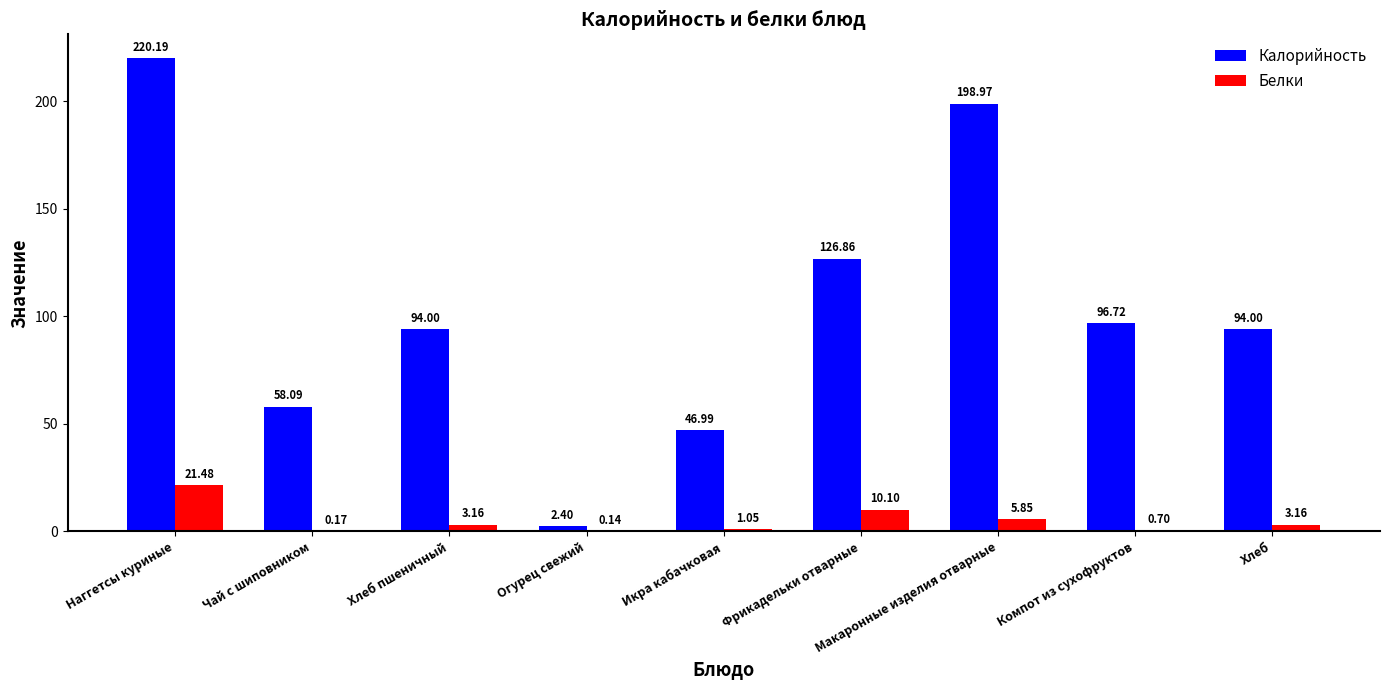

Which series has the largest total across all categories?

Калорийность